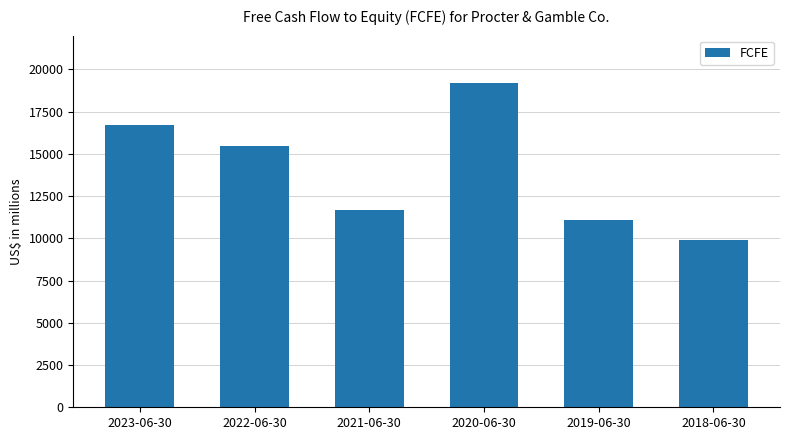

What is the minimum value shown in the chart?

9912